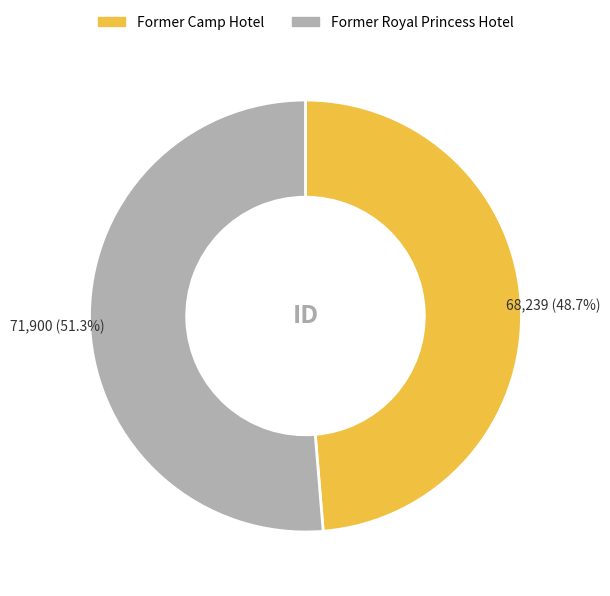

What percentage is NOT represented by Former Royal Princess Hotel?

48.7%